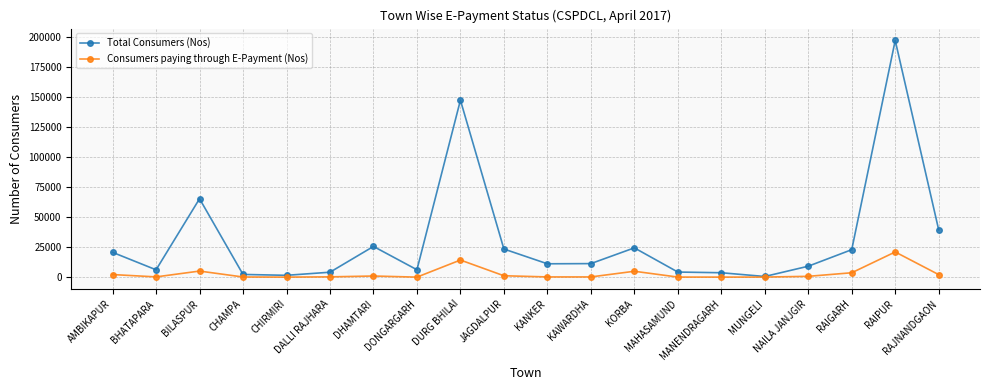

Which category has the highest value across all series?

RAIPUR